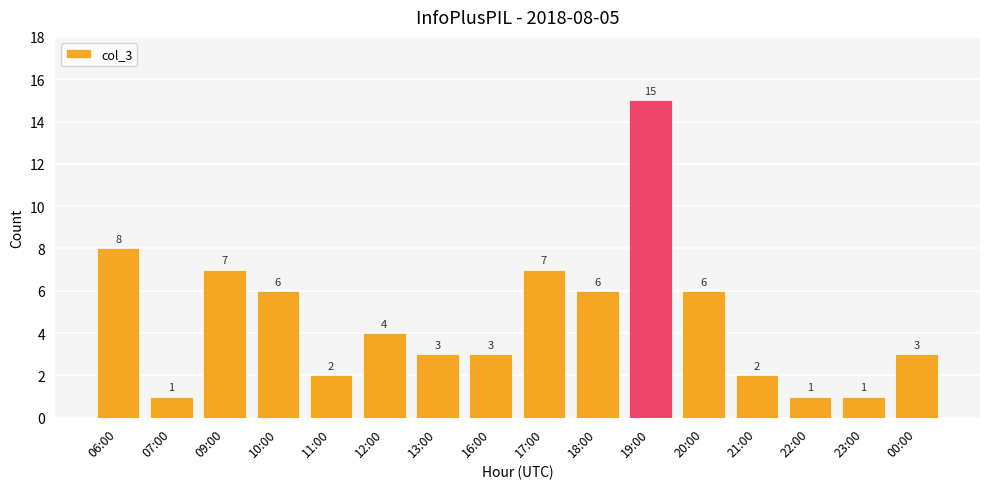

Where is the data nearest to the value 8?

06:00